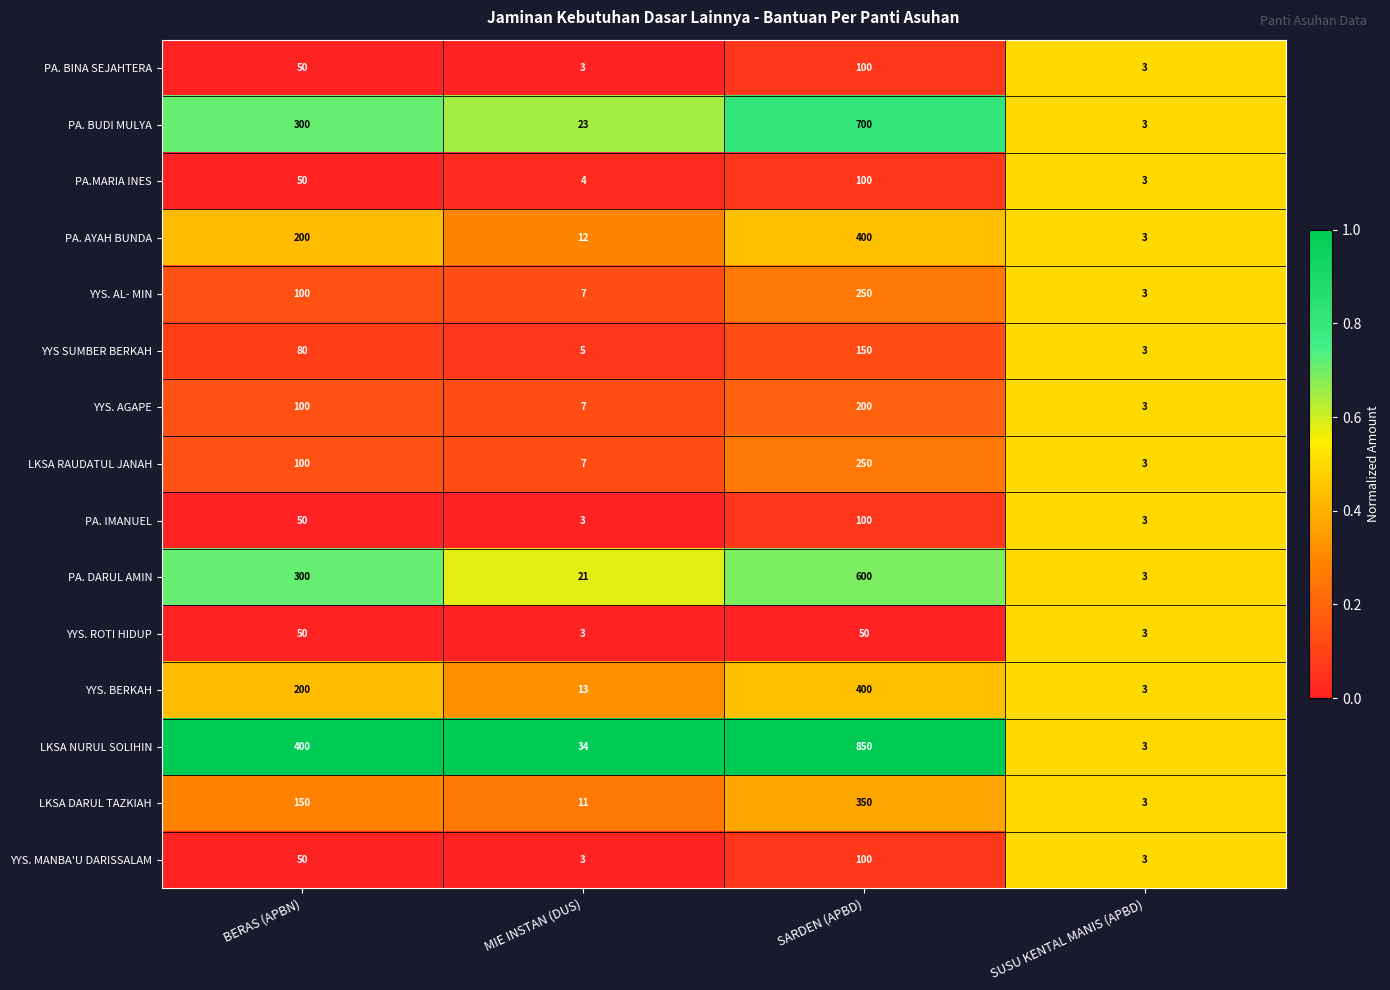

Is the value of PA. BINA SEJAHTERA at BERAS (APBN) greater than the value of PA. DARUL AMIN at MIE INSTAN (DUS)?

Yes